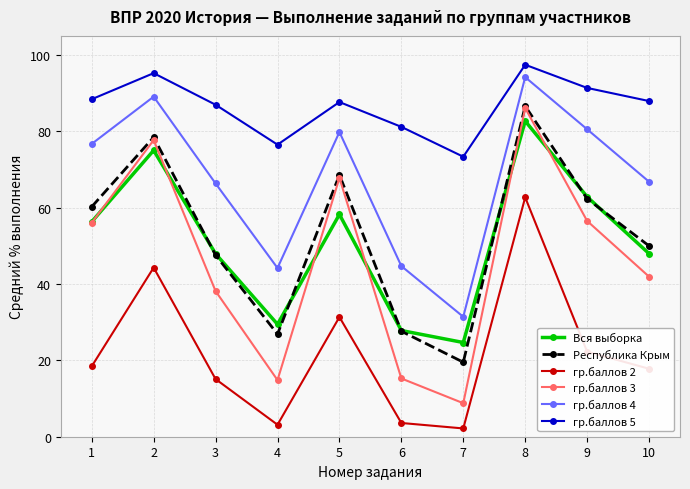

Is it true that гр.баллов 2 equals 31.4 at 5?

True